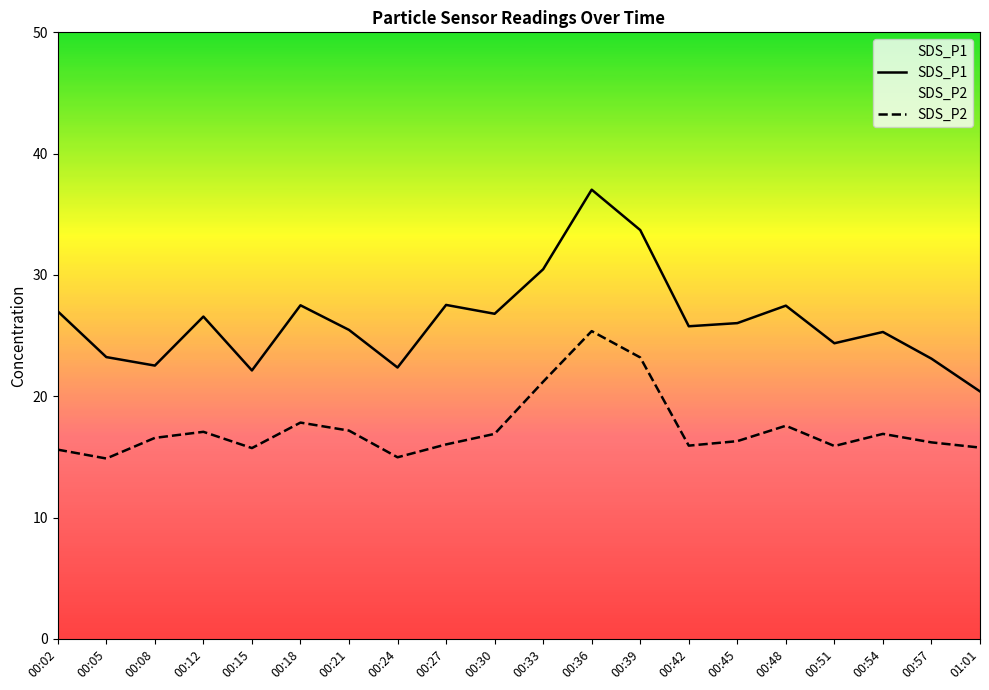

What is the minimum value for SDS_P2?

14.9